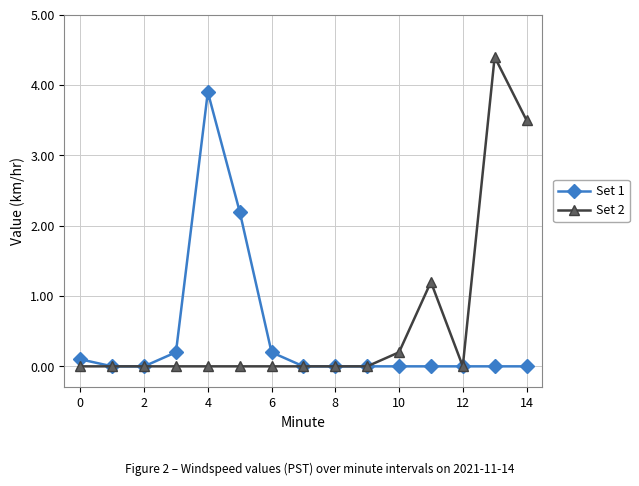

What is the greatest value displayed?

4.4